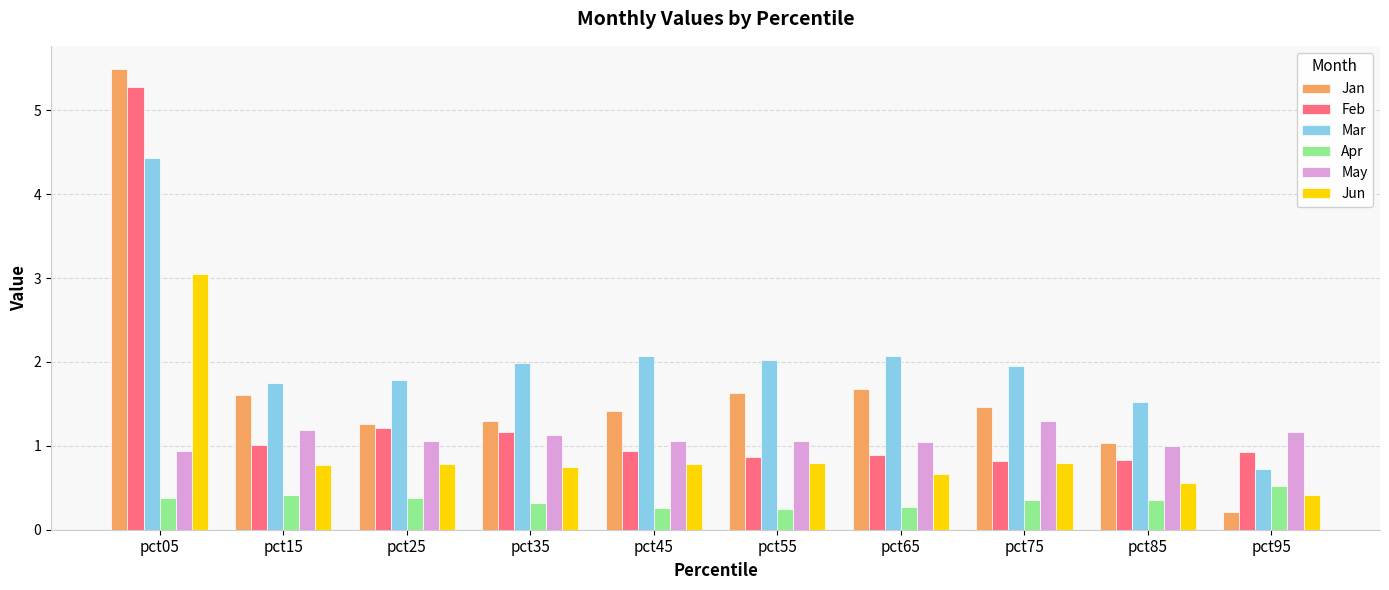

True or false: Feb has a value of 1.4 at pct75.

False